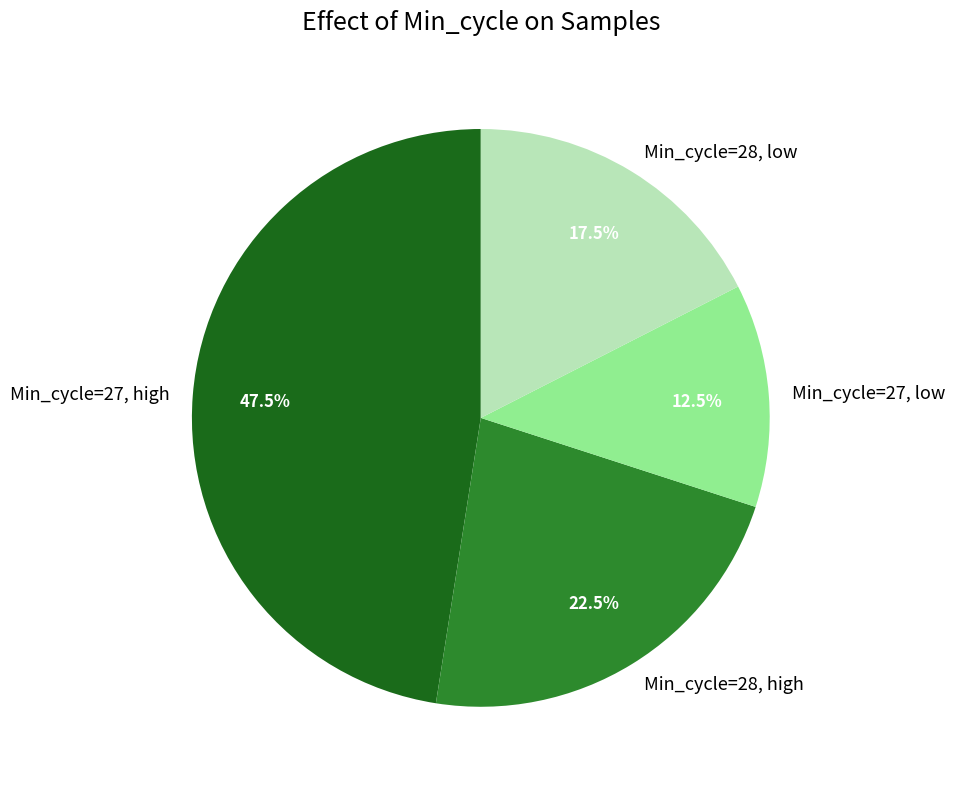

How many slices are in this pie chart?

4